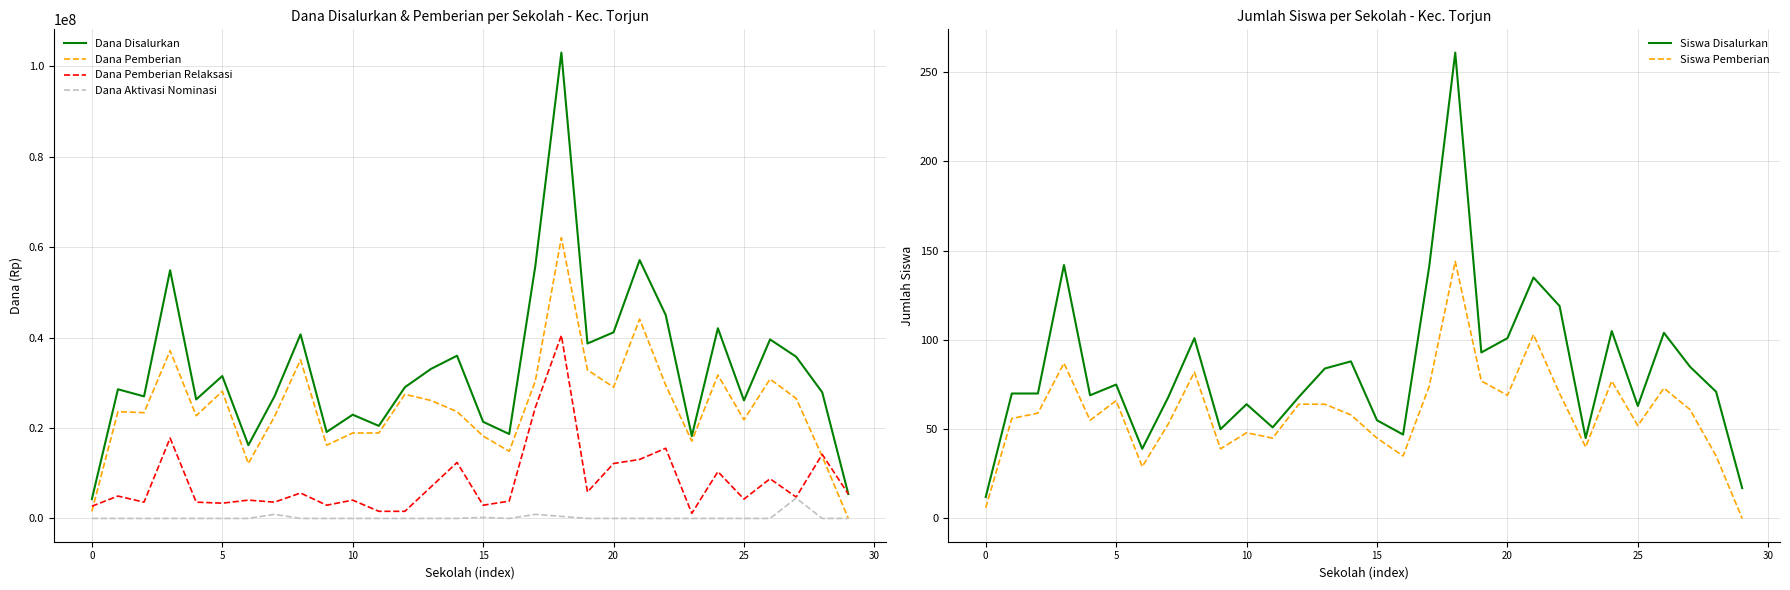

What is the label of the 20th point from the right?

10